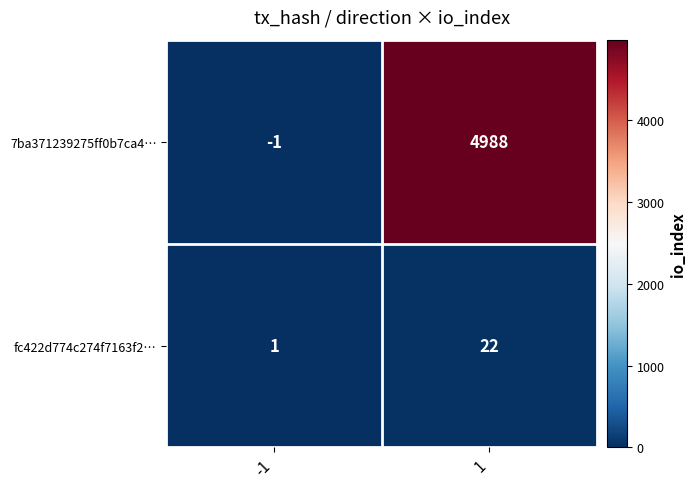

List the series in order of their overall mean, highest first.

7ba371239275ff0b7ca4…, fc422d774c274f7163f2…